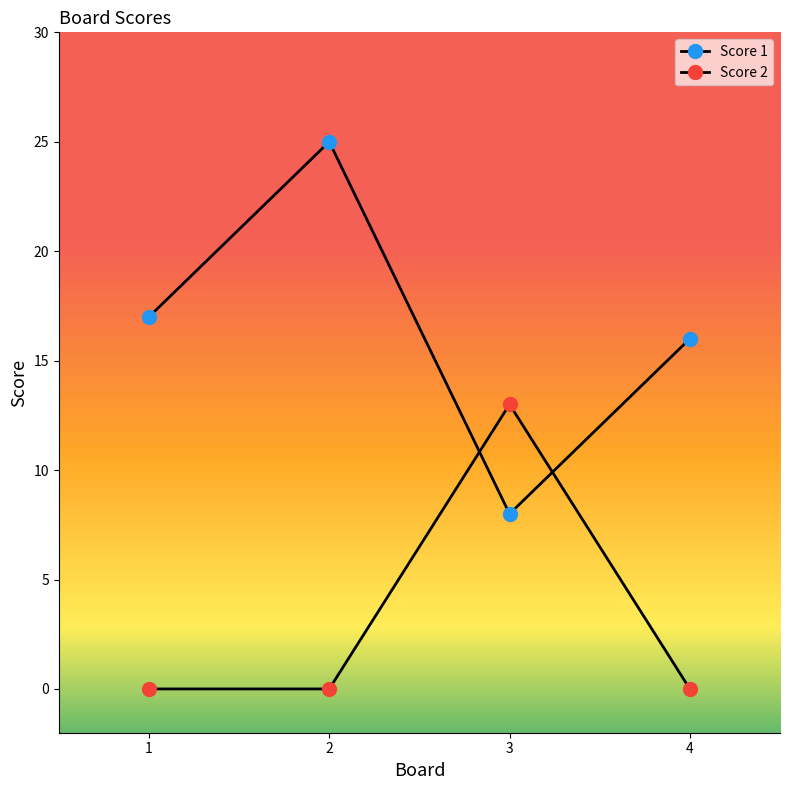

What is the approximate value of Score 1 at 2?

25